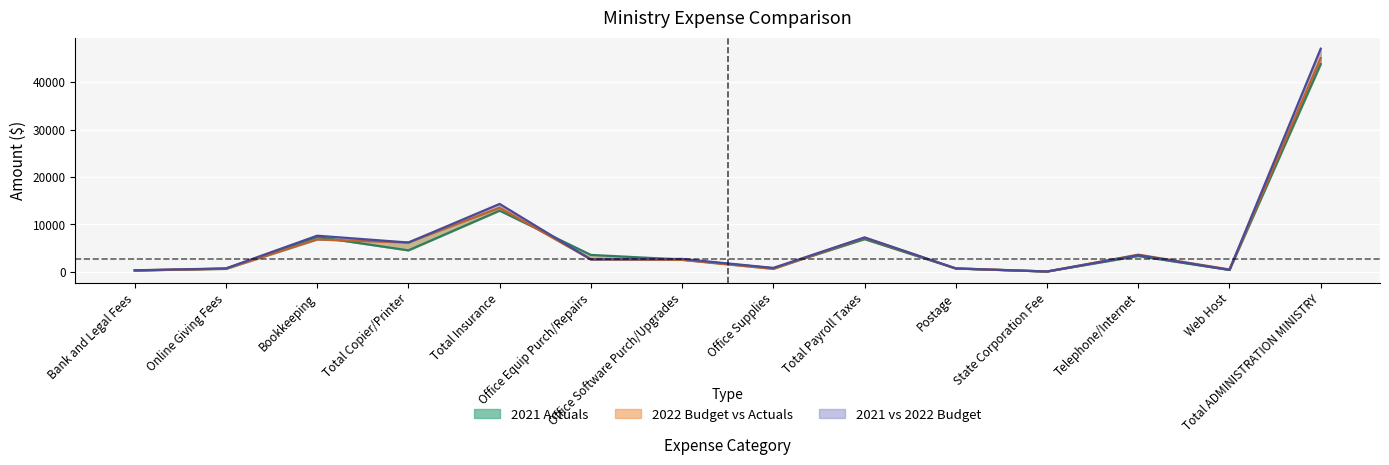

How many lines are shown in the chart?

3